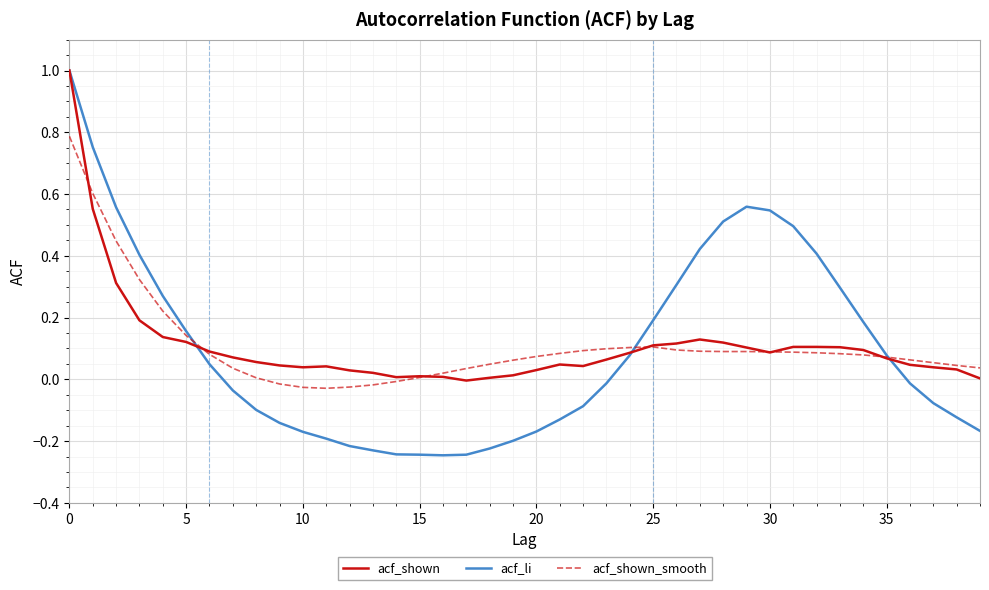

Which series has the widest spread of values?

acf_li